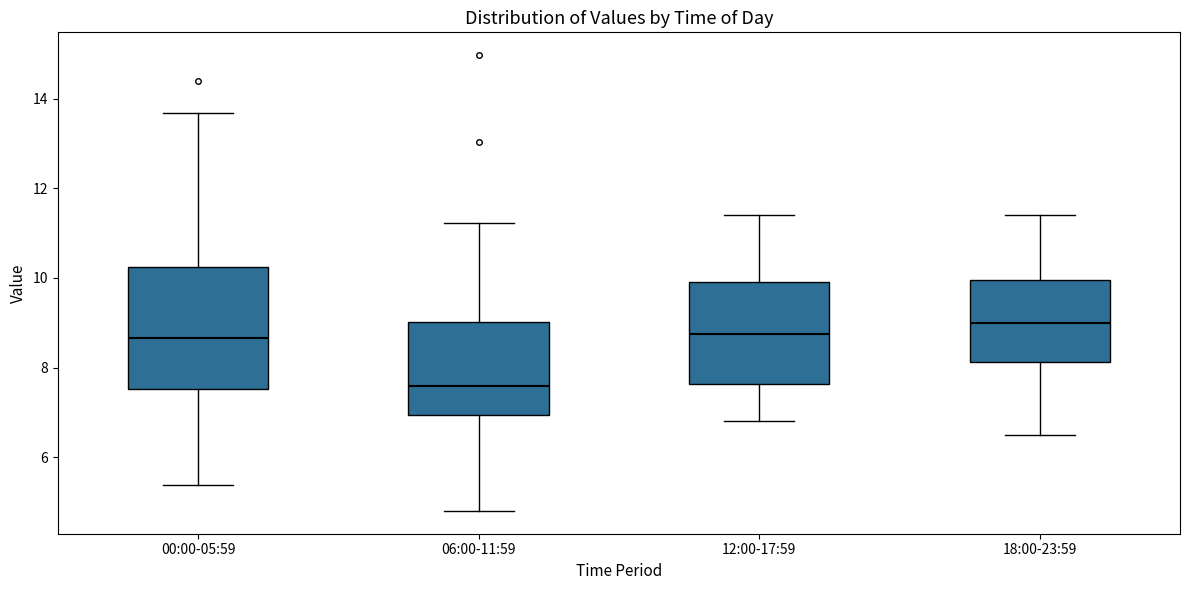

Reading left to right, transcribe this box plot: for each box, give where its median line is, the range the box spans, and where its two whiskers end, as read against the y-axis. The values are not printed on the chart, so give them approximately, as read against the axis.

00:00-05:59: median 8.6, box 7.6 to 10.2, whiskers 5.4 to 13.6
06:00-11:59: median 7.6, box 7.0 to 9.0, whiskers 4.8 to 11.2
12:00-17:59: median 8.8, box 7.6 to 9.8, whiskers 6.8 to 11.4
18:00-23:59: median 9.0, box 8.2 to 10.0, whiskers 6.6 to 11.4